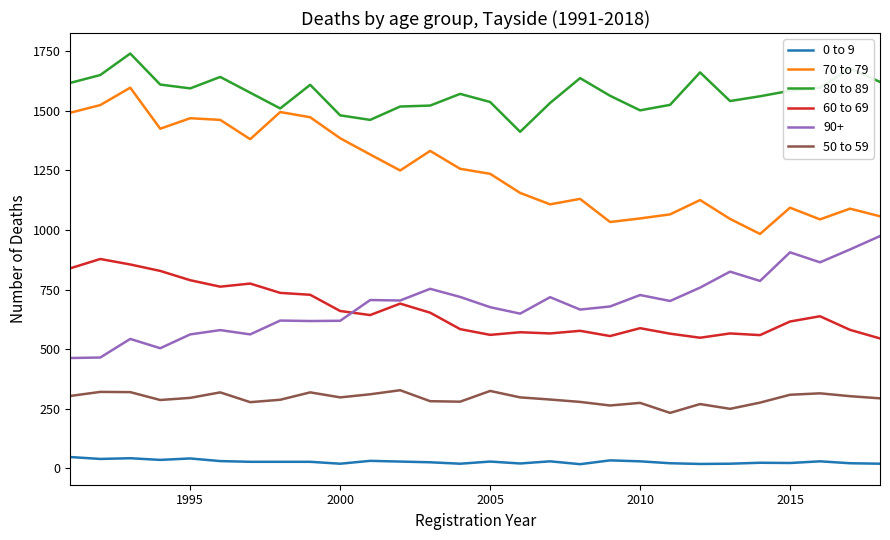

Which series has the largest total across all categories?

80 to 89